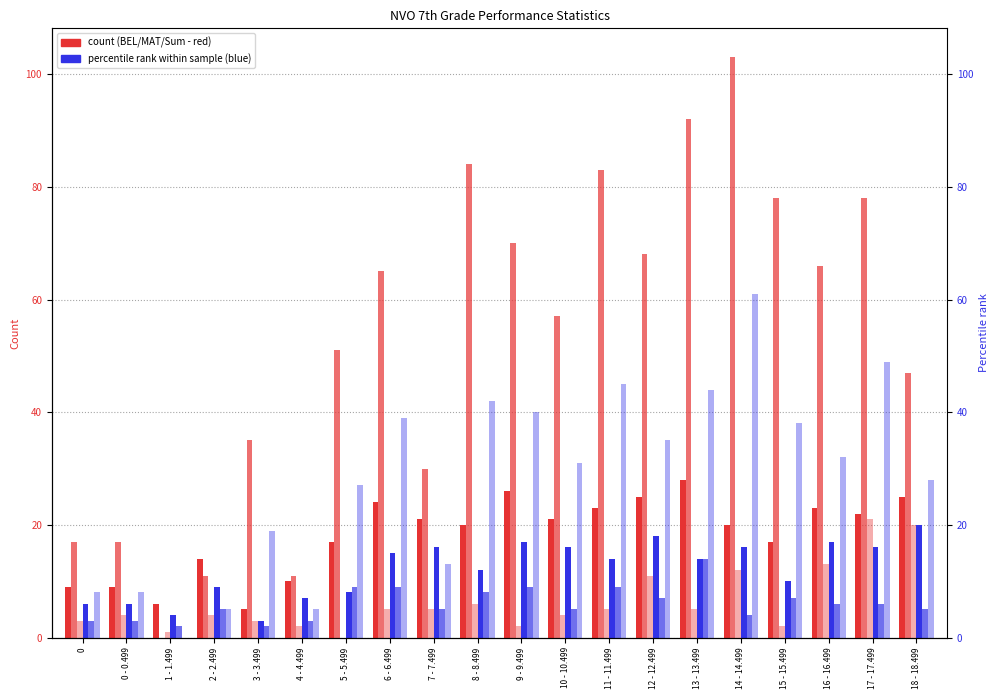

Reading left to right, list all the values displayed in this chart.

BEL_Total: 9	9	6	14	5	10	17	24	21	20	26	21	23	25	28	20	17	23	22	25
MAT_Total: 17	17	0	11	35	11	51	65	30	84	70	57	83	68	92	103	78	66	78	47
Sum_Total: 3	4	1	4	3	2	0	5	5	6	2	4	5	11	5	12	2	13	21	20
BEL_Male: 6	6	4	9	3	7	8	15	16	12	17	16	14	18	14	16	10	17	16	20
BEL_Female: 3	3	2	5	2	3	9	9	5	8	9	5	9	7	14	4	7	6	6	5
MAT_Male: 8	8	0	5	19	5	27	39	13	42	40	31	45	35	44	61	38	32	49	28